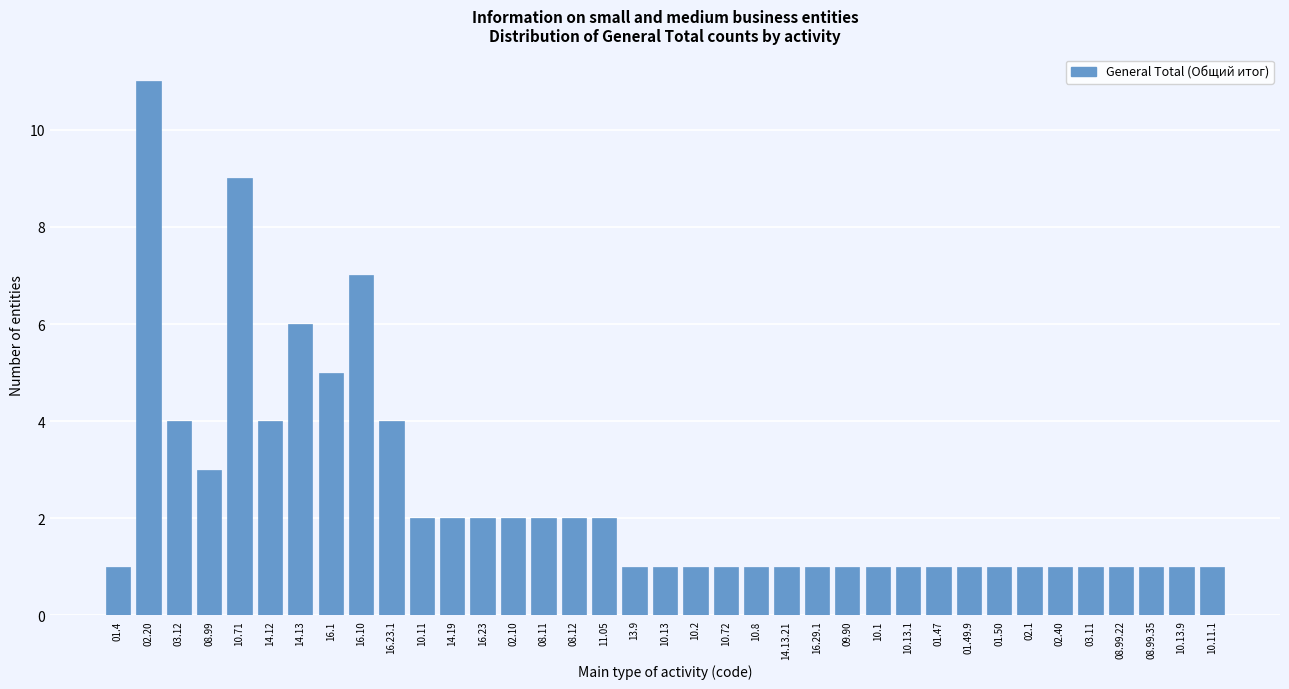

What is the sum of all values?

88